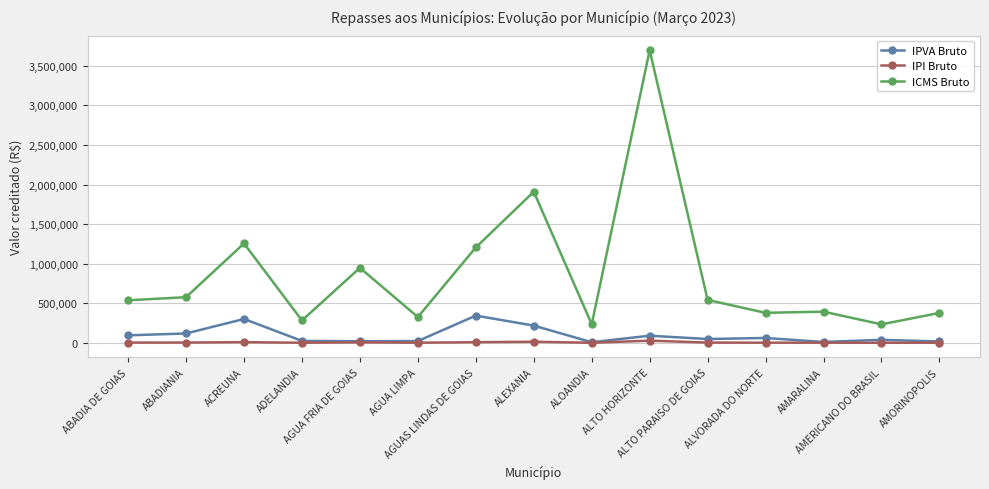

True or false: IPI Bruto and ICMS Bruto cross at least once.

False